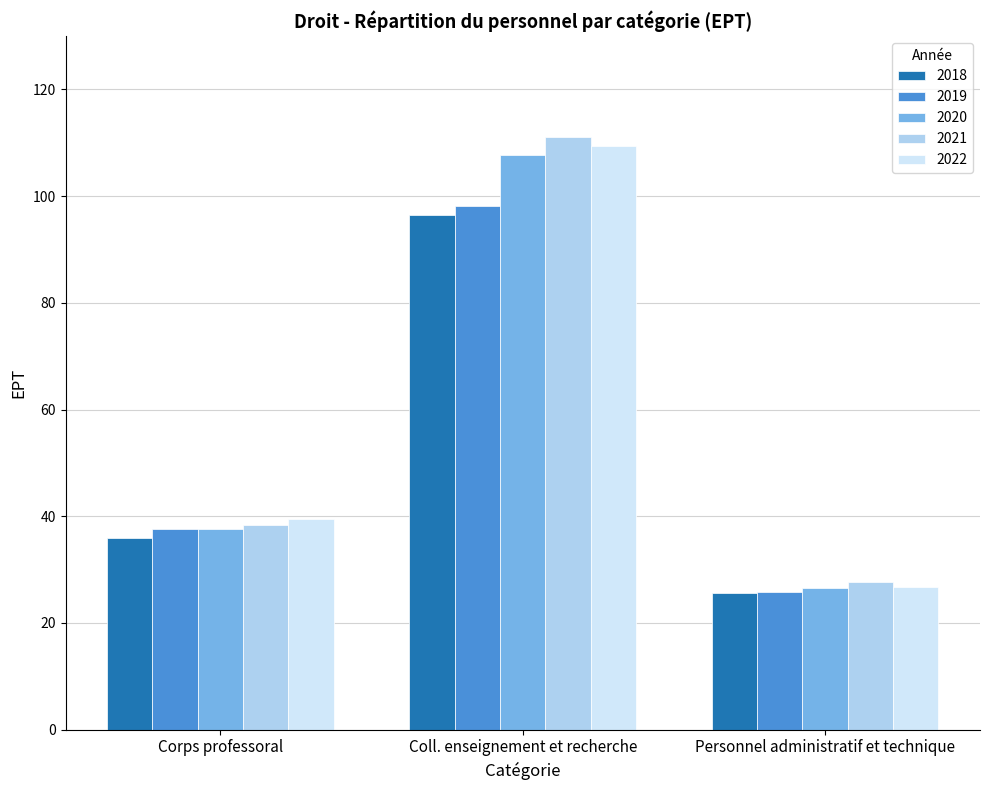

Are the bars horizontal?

No